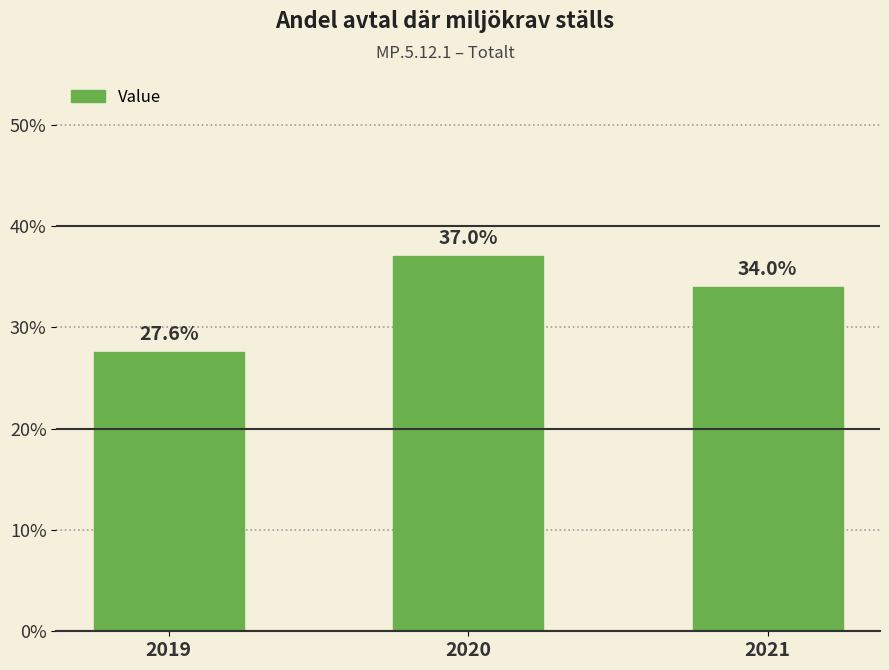

How many bars are there in total?

3